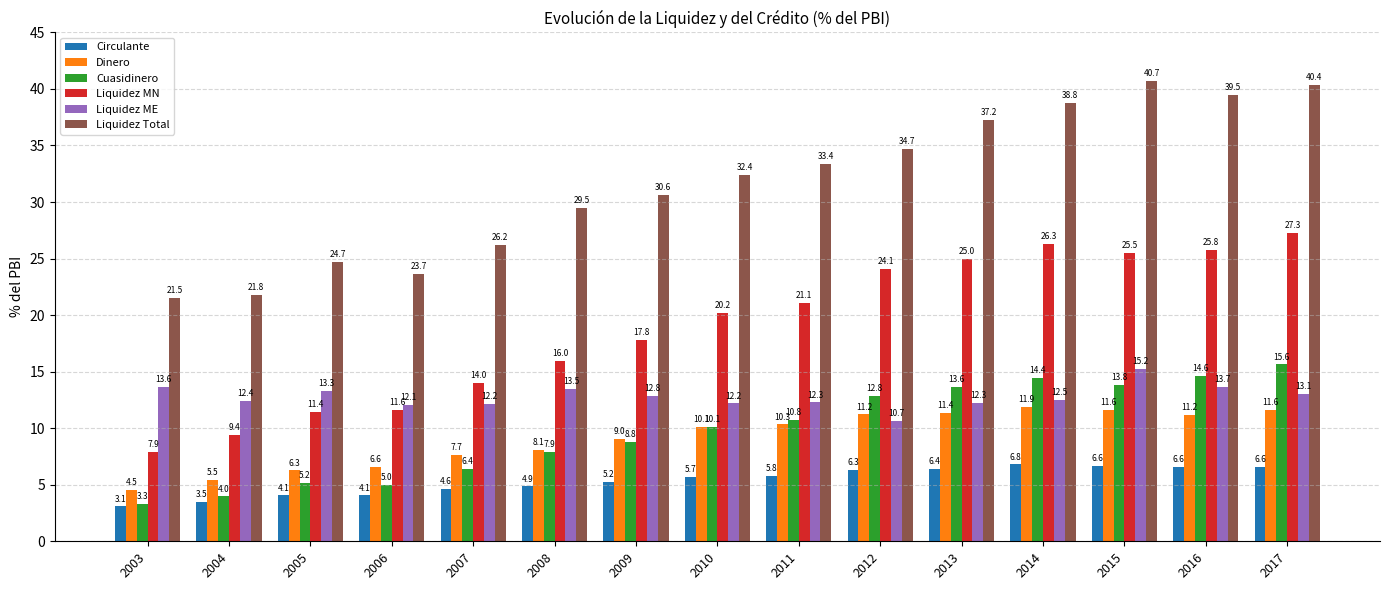

What value does the Liquidez ME series have at 2003?

13.6